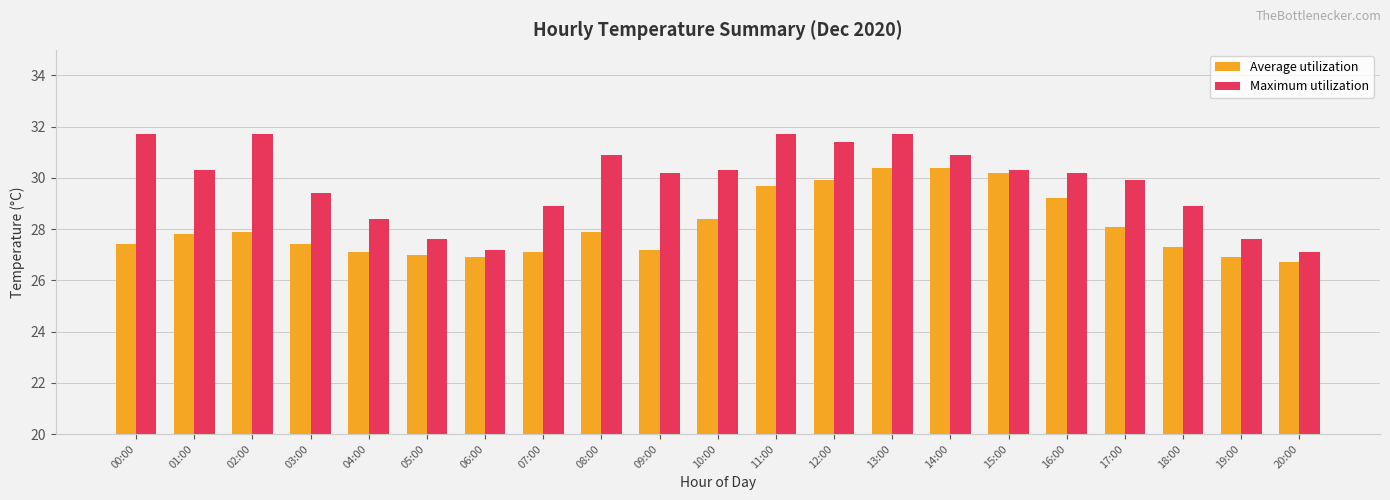

Is it true that Maximum utilization equals 7.7 at 14:00?

False